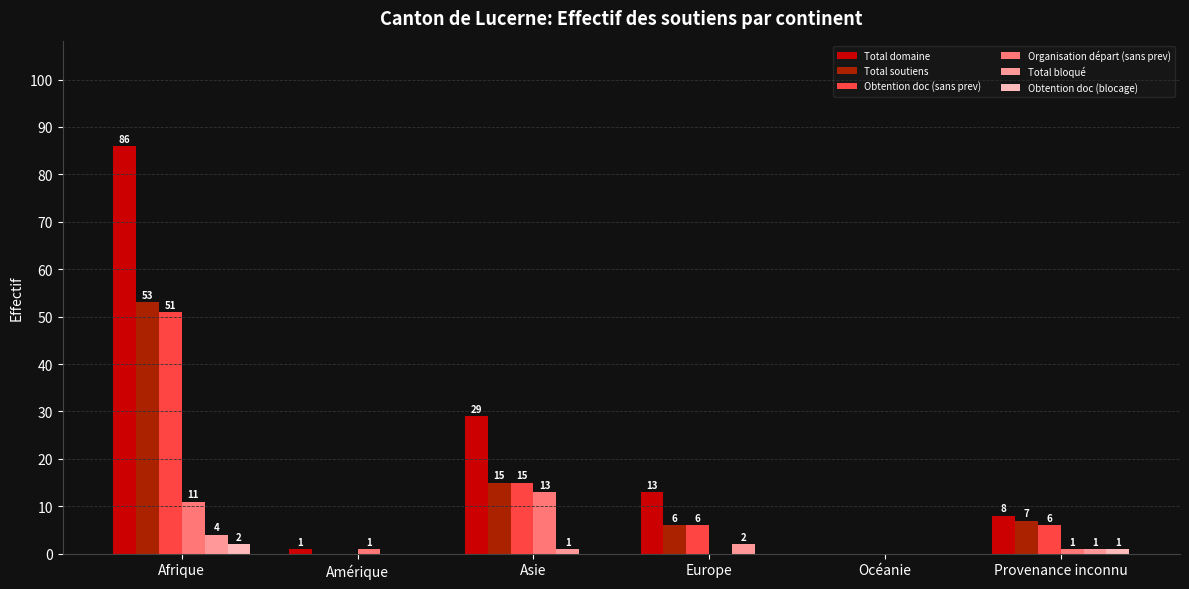

Where does the Total domaine series first go above 13?

Afrique